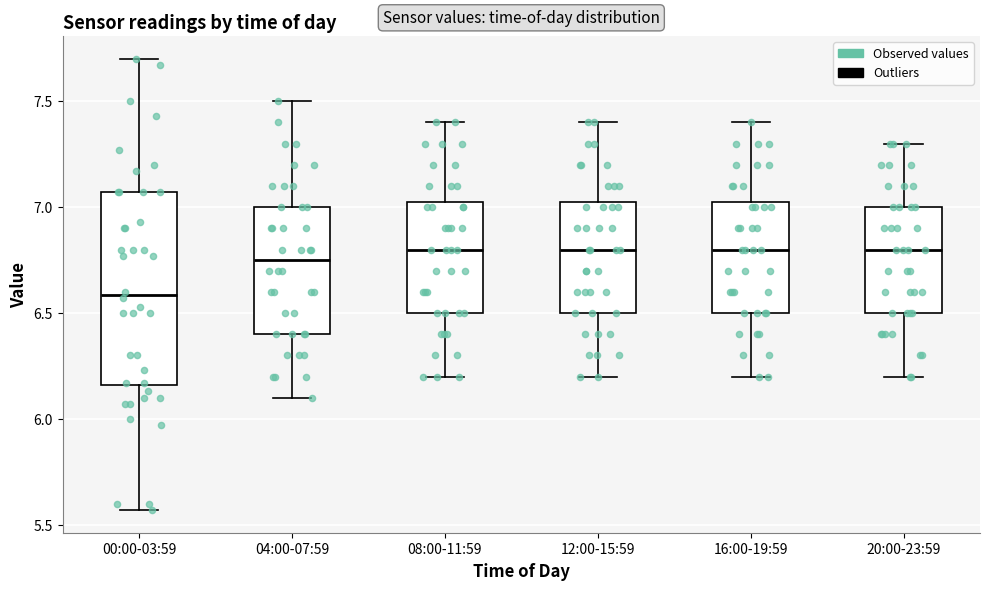

Which box is the tallest, from its lower edge to its upper edge?

00:00-03:59